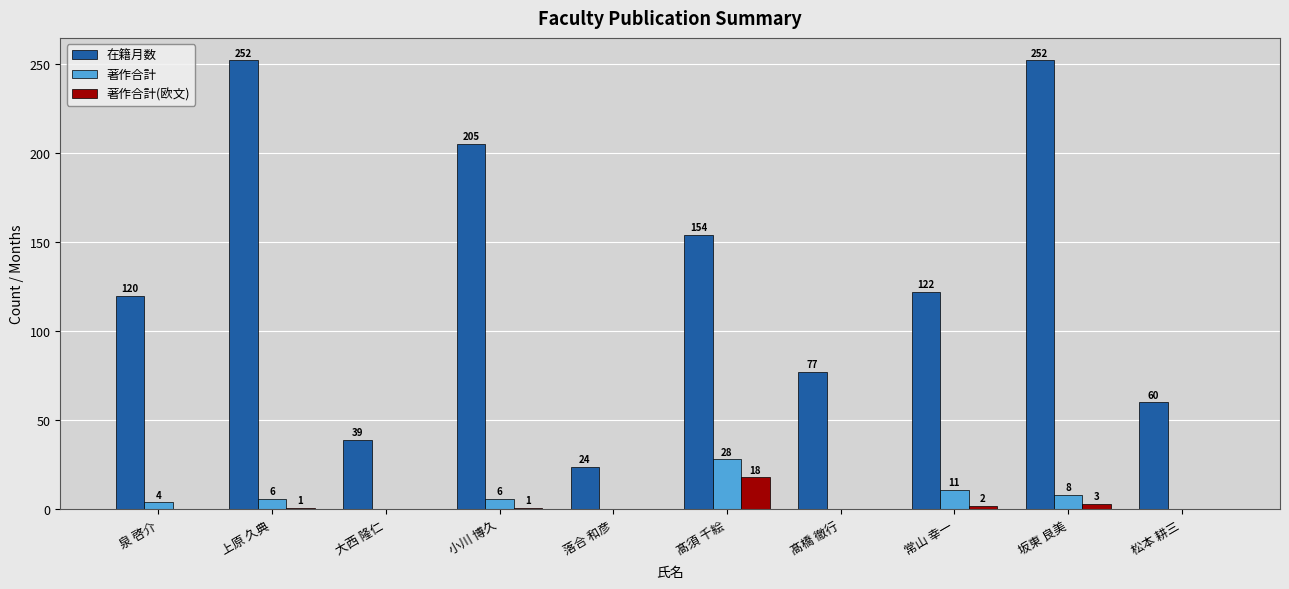

At which label is 著作合計 closest to 14?

常山 幸一